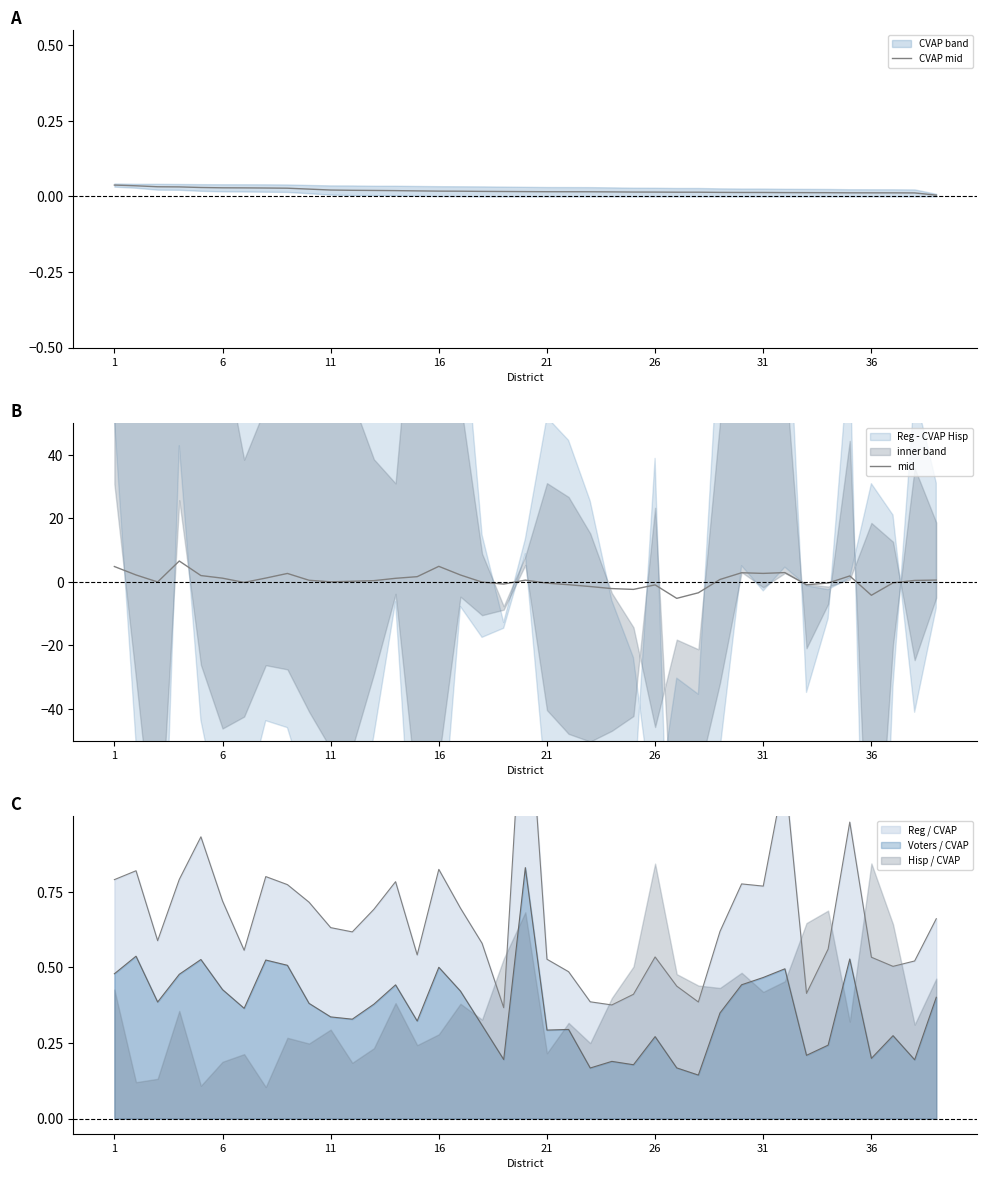

Where do mid and CVAP mid first cross each other?

6 and 11